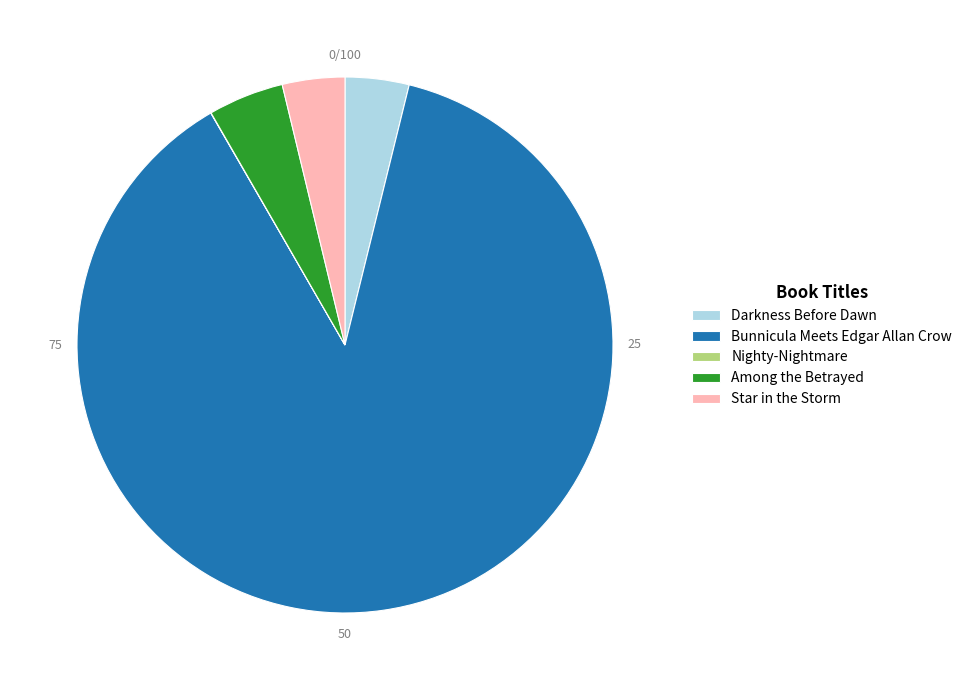

Approximately how many times larger is the value at Star in the Storm compared to Darkness Before Dawn?

1.0